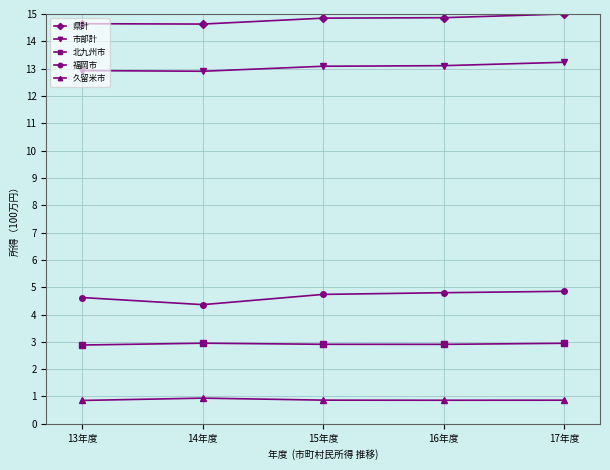

What is the label of the 4th point from the left?

16年度